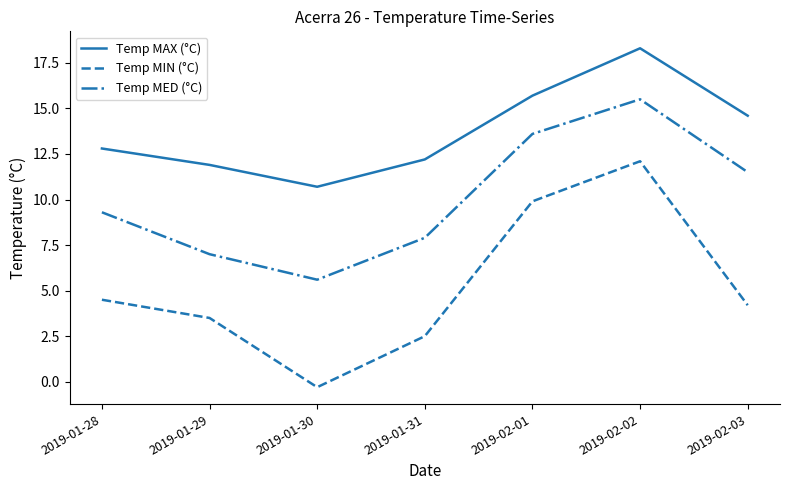

True or false: Temp MAX (°C) and Temp MED (°C) intersect in this chart.

False